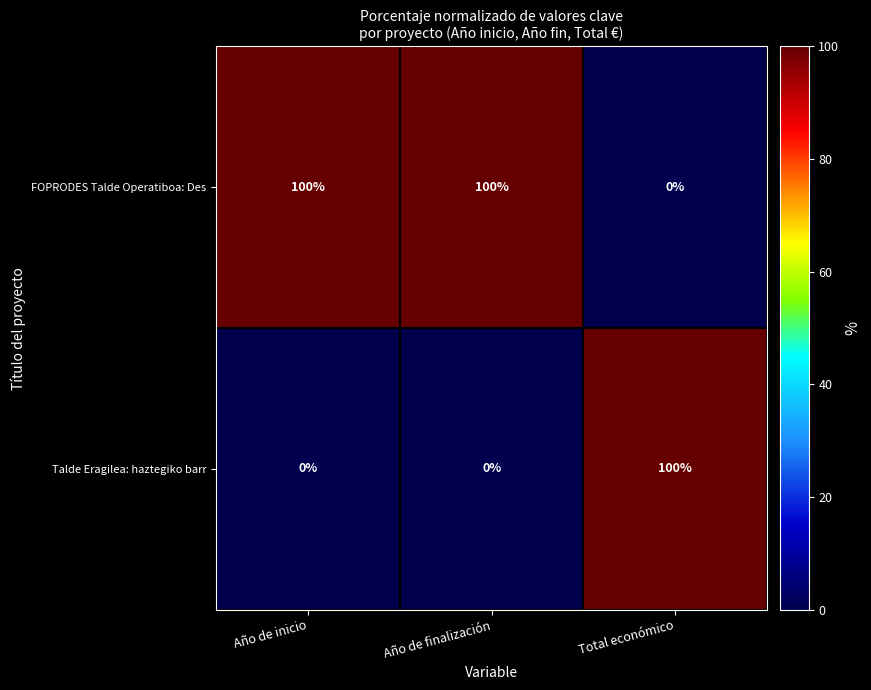

The value of Talde Eragilea: haztegiko barr at Total económico is 100. True or false?

True